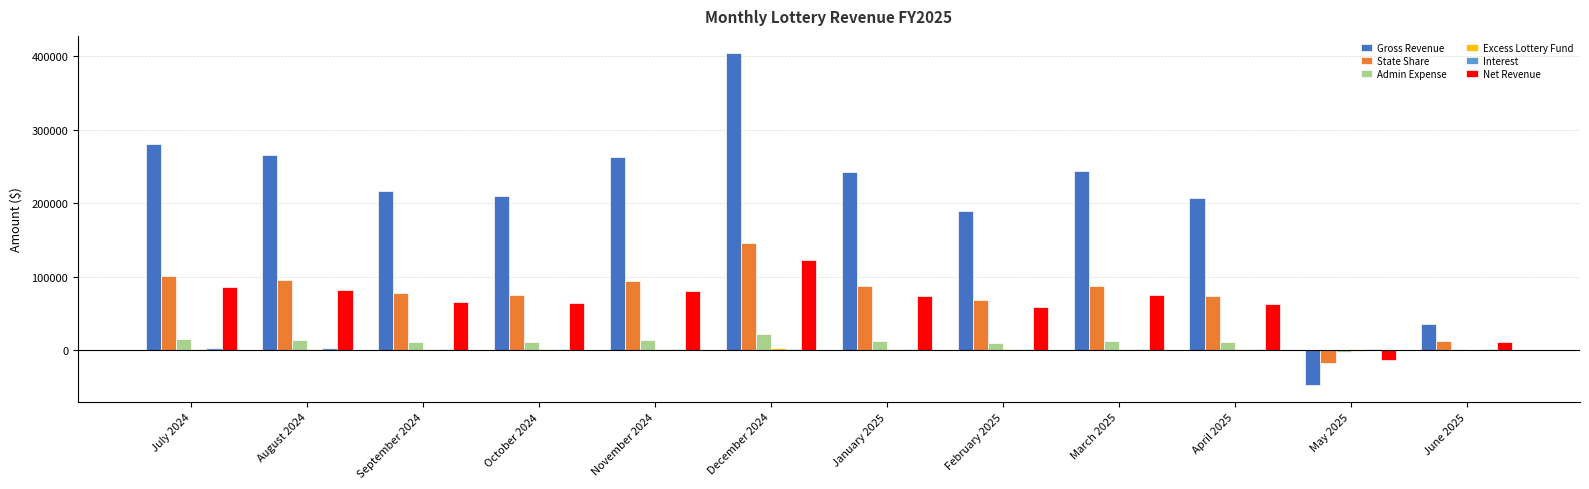

Where is Gross Revenue nearest to the value 178941?

February 2025